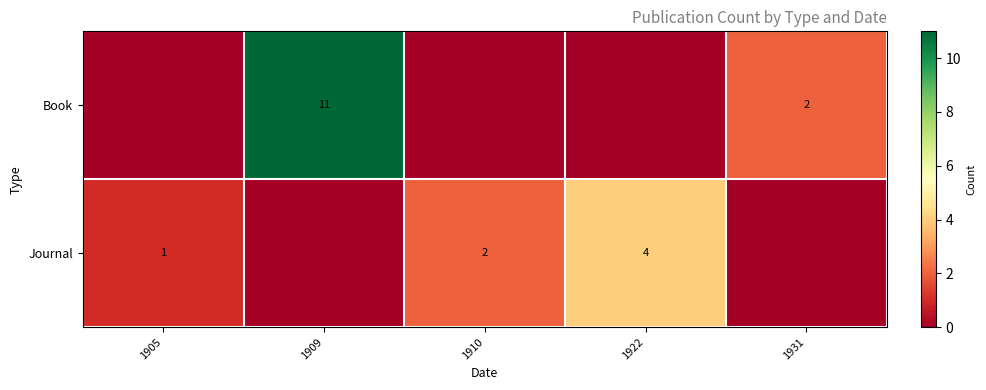

Is it true that Journal equals 1 at 1905?

True